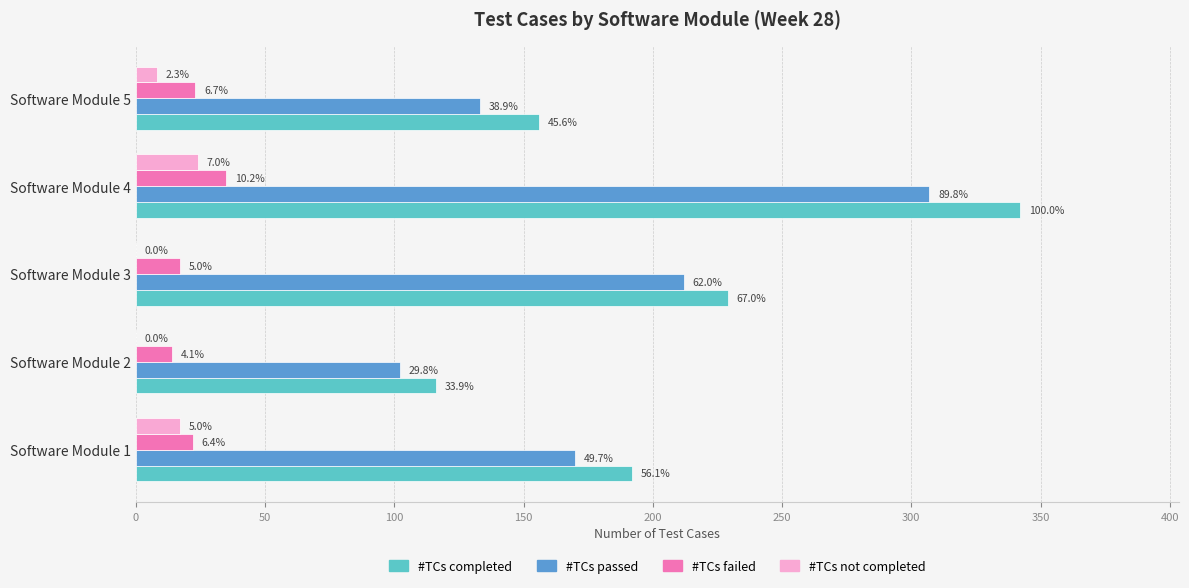

What are all the series names shown in the legend?

#TCs completed, #TCs passed, #TCs failed, #TCs not completed